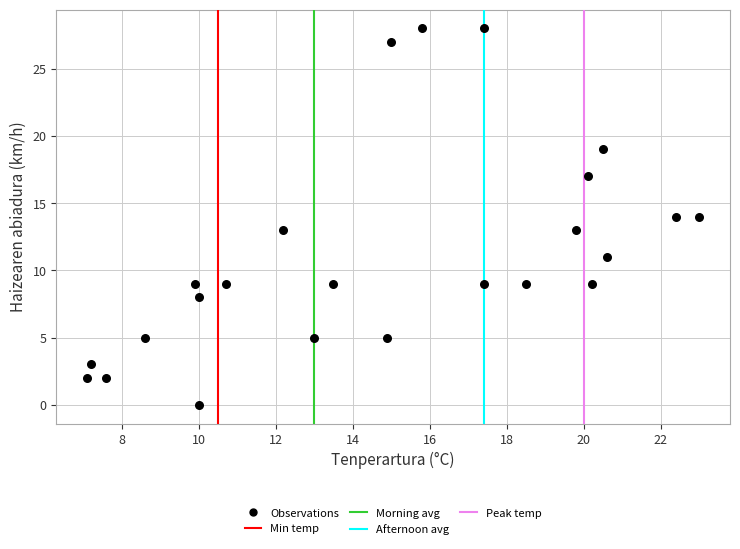

What is the range of Y values (max minus min)?

28